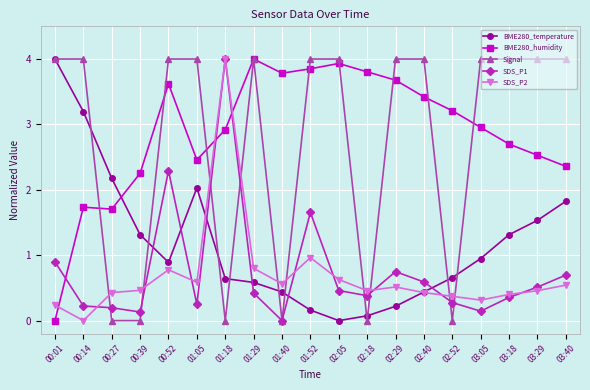

Count the number of data series in this chart.

5